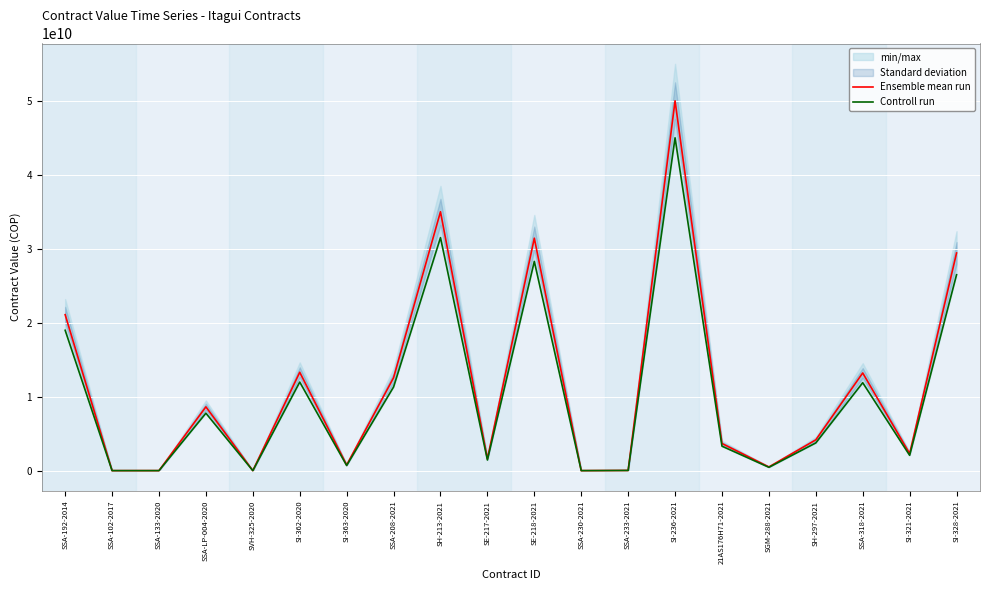

Reading left to right, transcribe all the data shown in this chart.

Ensemble mean run: 21084622326	0	2164740	8625000000	0	13301034149	768402177	12563534150	35000000000	1598386136	31428151914	0	26383596	50000000000	3670971500	500000000	4158812505	13206499411	2300000000	29426018889
Controll run: 18976160093	0	1948266	7762500000	0	11970930734	691561959	11307180735	31500000000	1438547522	28285336722	0	23745236	45000000000	3303874350	450000000	3742931254	11885849469	2070000000	26483417000